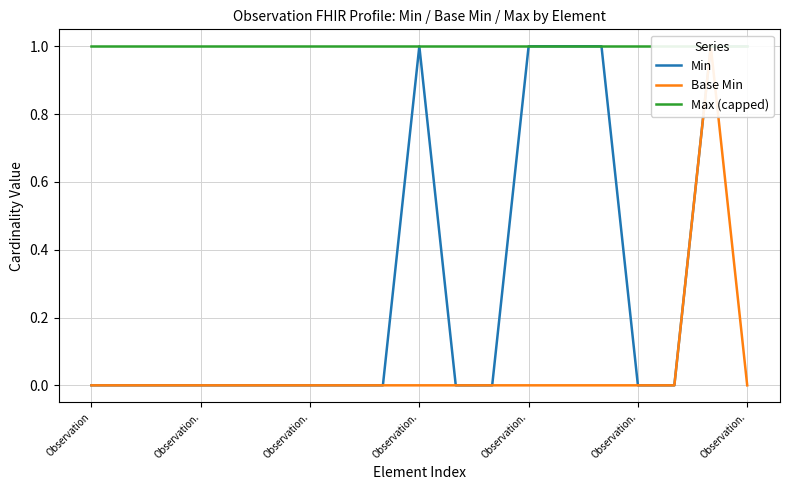

Count the number of categories in the chart.

19